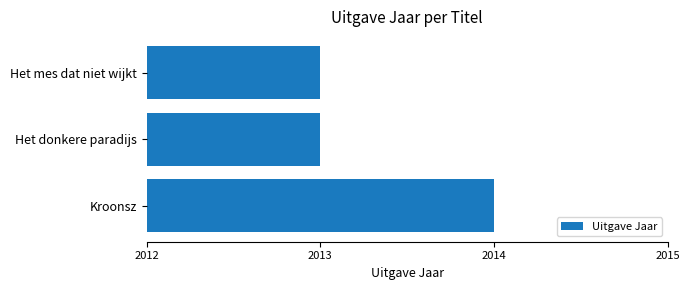

Reading top to bottom, what are all the values shown in this chart?

Het mes dat niet wijkt=2013	Het donkere paradijs=2013	Kroonsz=2014